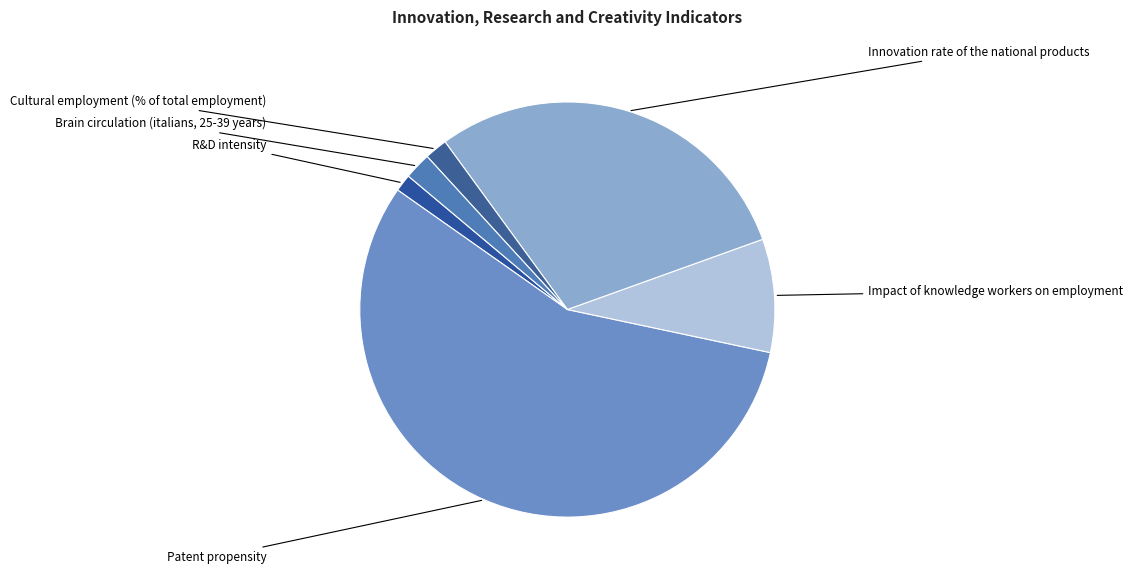

Which slice is the largest?

Patent propensity